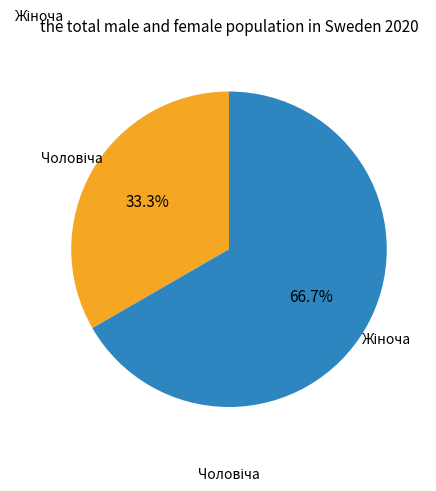

Does any single category account for the majority?

Yes